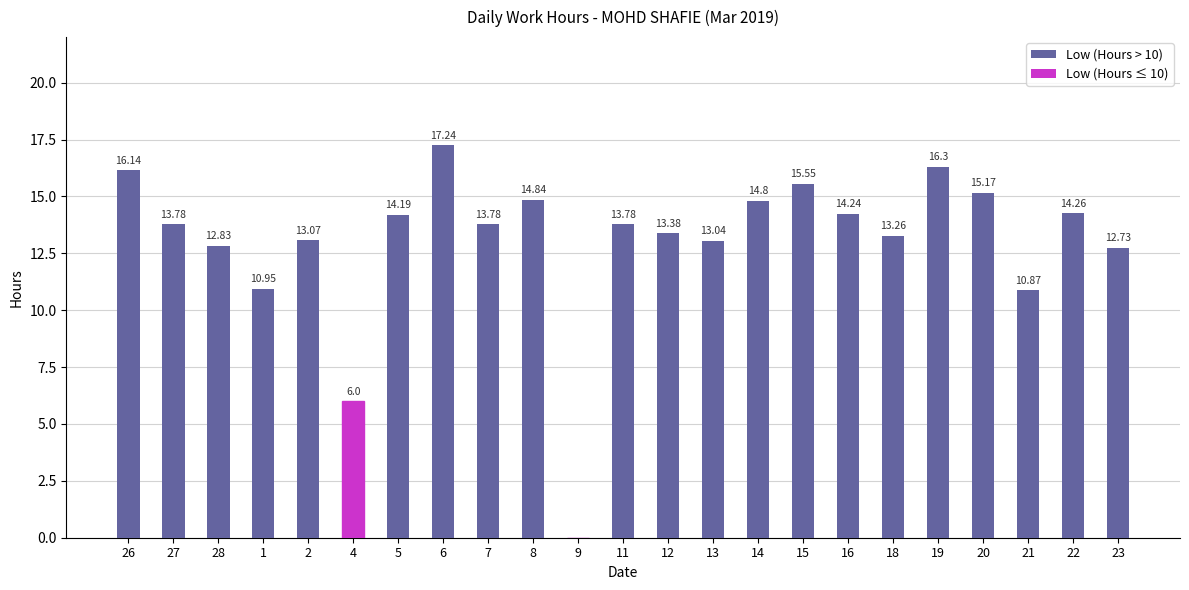

What is the sum of all values?

300.2